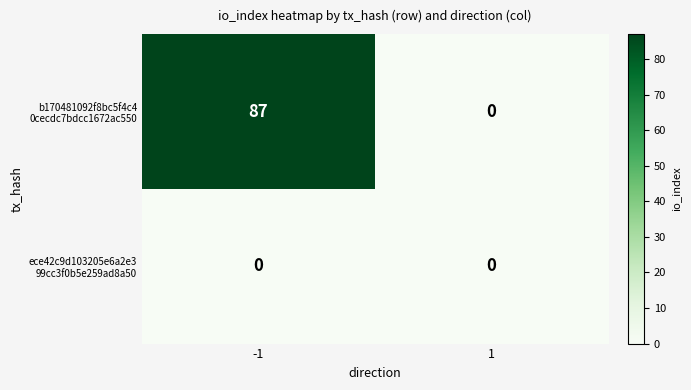

What is the spread (max minus min) of values at -1?

87